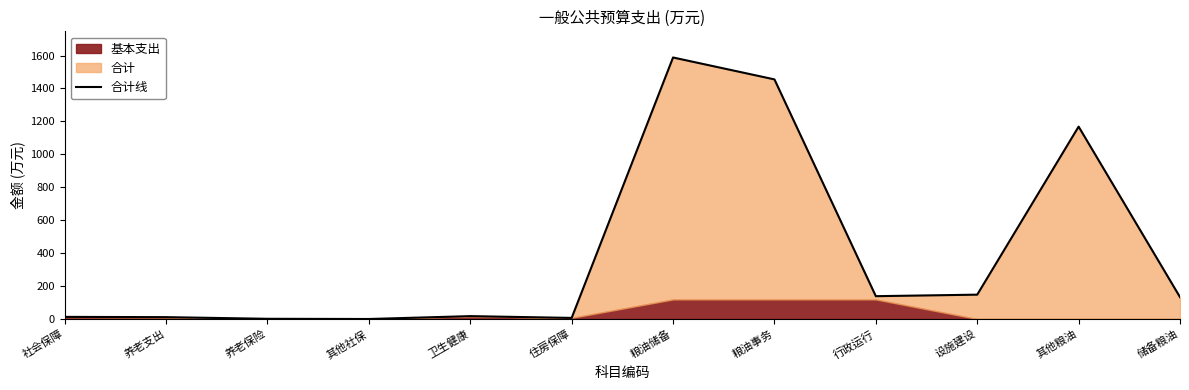

Which category has the highest value across all series?

粮油储备